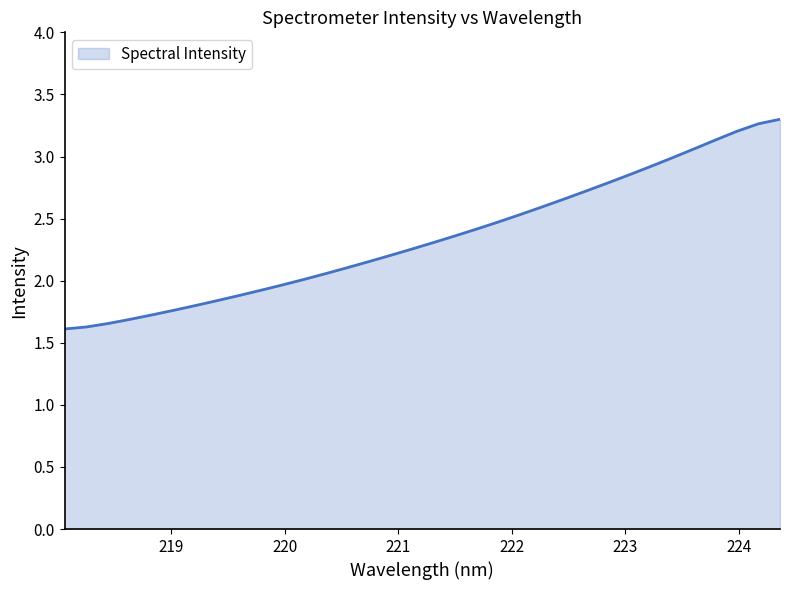

What is the minimum value shown in the chart?

1.6